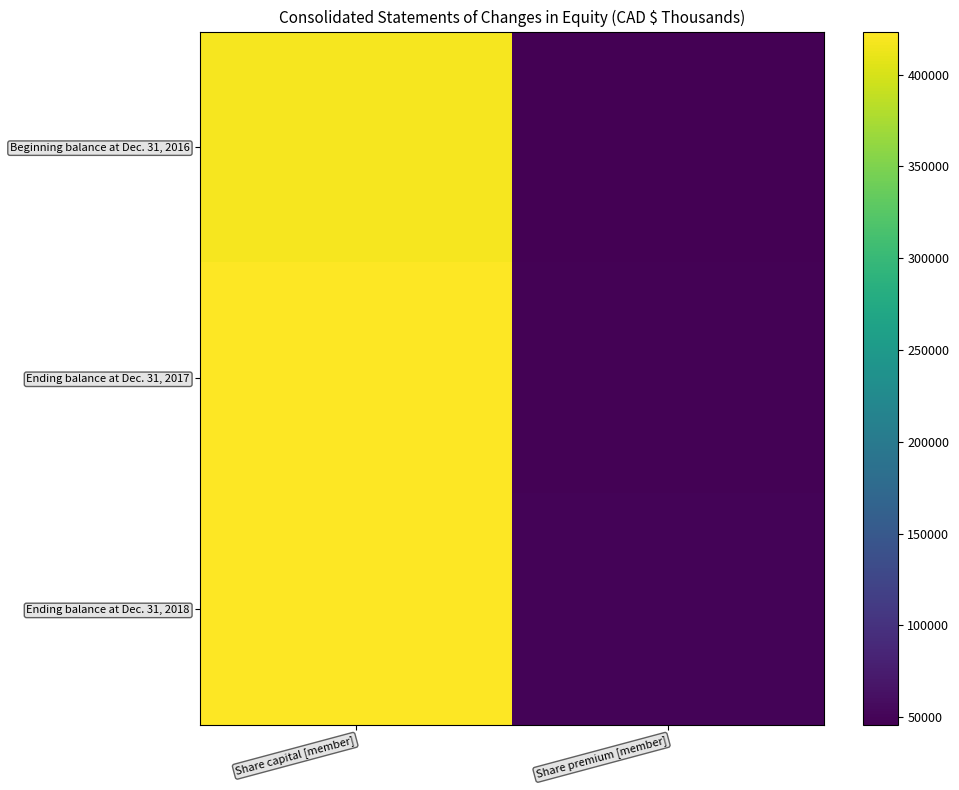

Reading left to right, transcribe all the data shown in this chart.

Beginning balance at Dec. 31, 2016: Share capital [member]=417975	Share premium [member]=45747
Ending balance at Dec. 31, 2017: Share capital [member]=422091	Share premium [member]=47478
Ending balance at Dec. 31, 2018: Share capital [member]=423438	Share premium [member]=49274